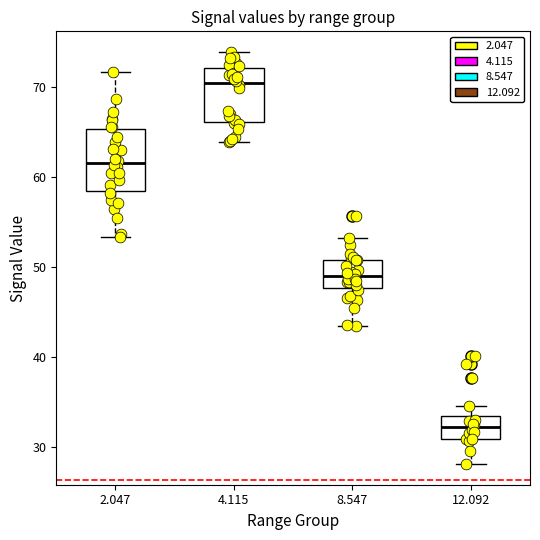

Reading left to right, read every box against the y-axis: the position of its median line, the range the box covers, and the ends of its whiskers. The values are not printed on the chart, so give them approximately, as read against the axis.

2.047: median 62, box 58 to 65, whiskers 53 to 72
4.115: median 70, box 66 to 72, whiskers 64 to 74
8.547: median 49, box 48 to 51, whiskers 44 to 53
12.092: median 32, box 31 to 33, whiskers 28 to 35